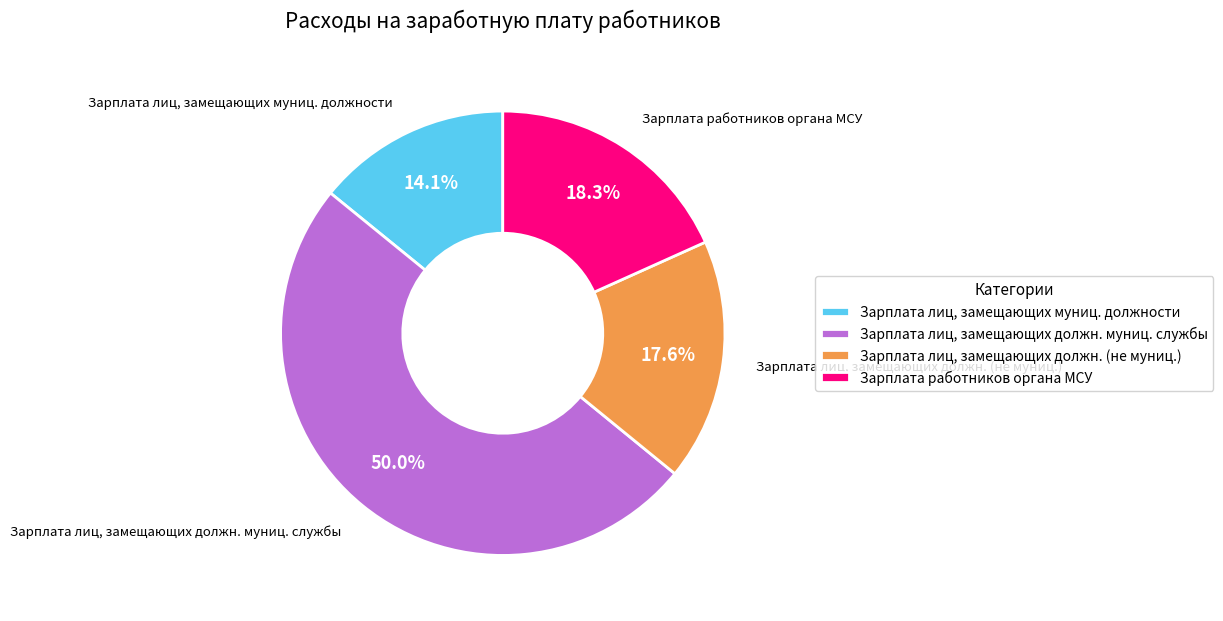

Combined, what portion of the pie is Зарплата лиц, замещающих должн. муниц. службы and Зарплата лиц, замещающих должн. (не муниц.)?

67.6%